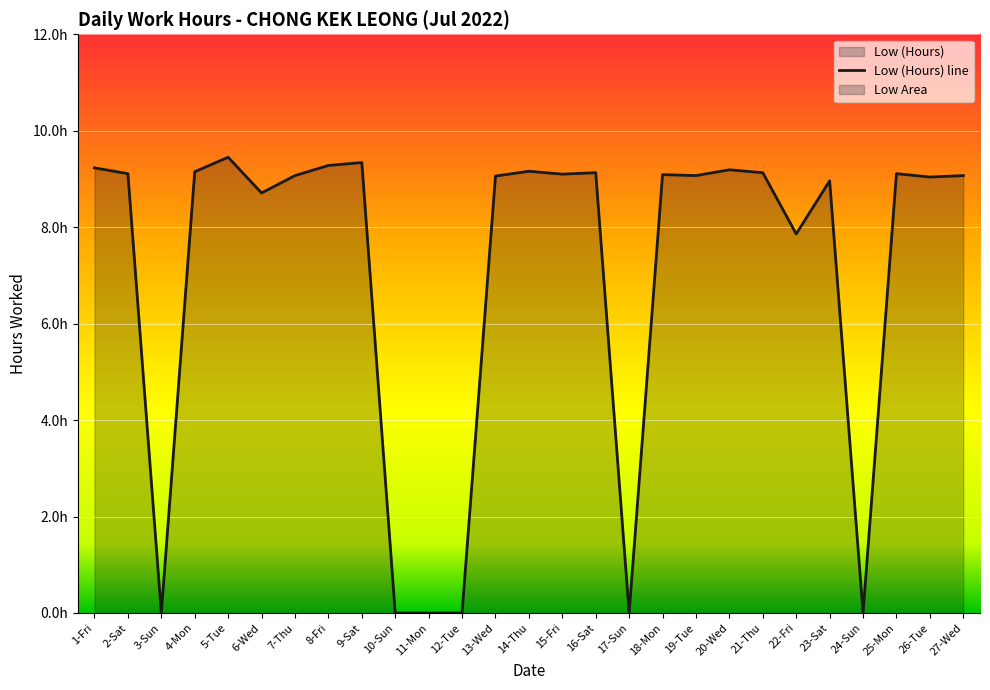

Which label corresponds to the smallest value in the chart?

3-Sun